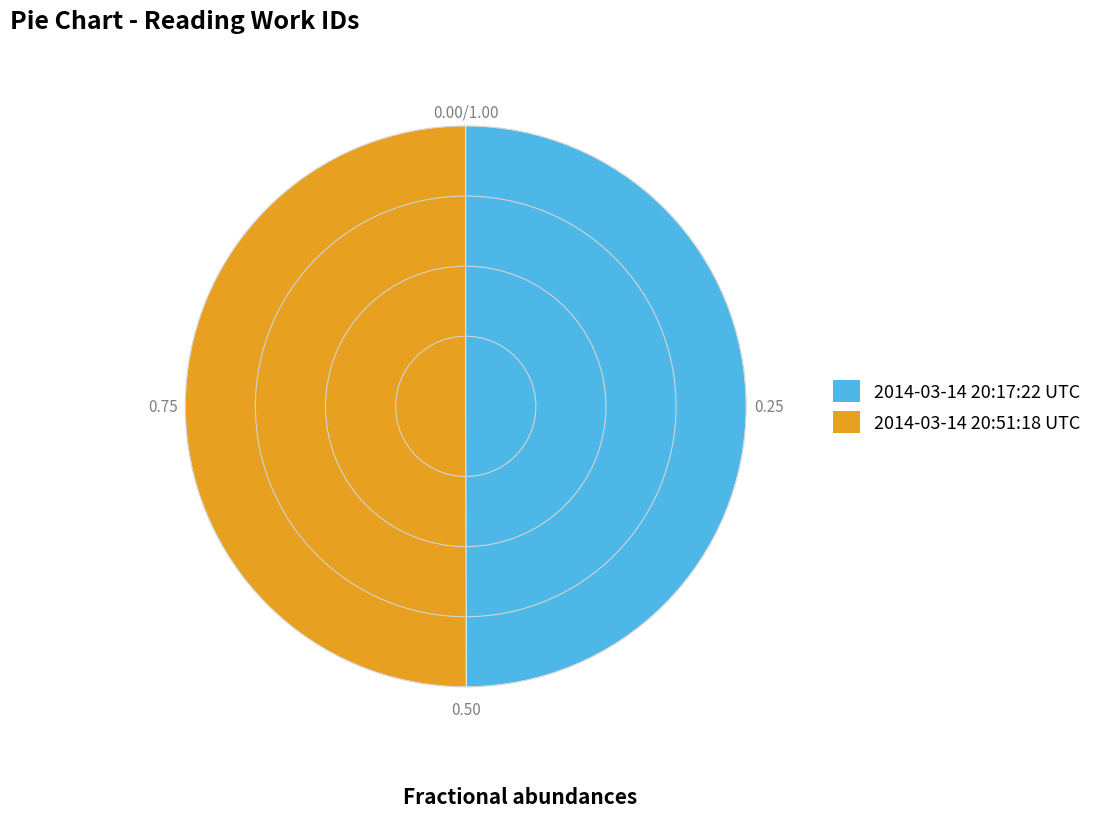

Do 2014-03-14 20:51:18 UTC and 2014-03-14 20:17:22 UTC together represent more than half of the pie?

Yes